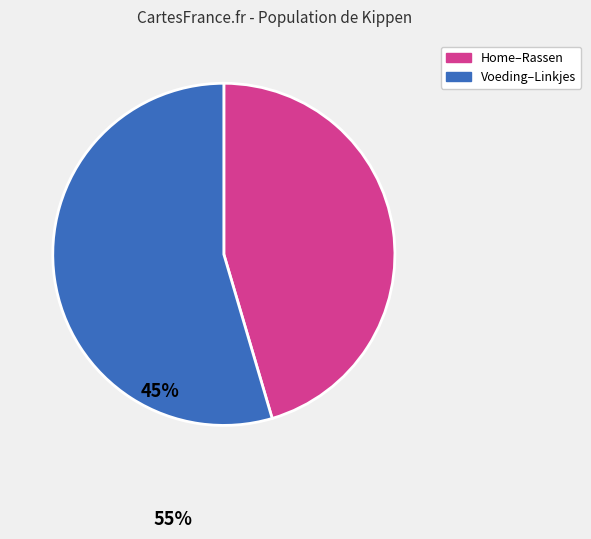

Is there a majority slice in this chart?

Yes